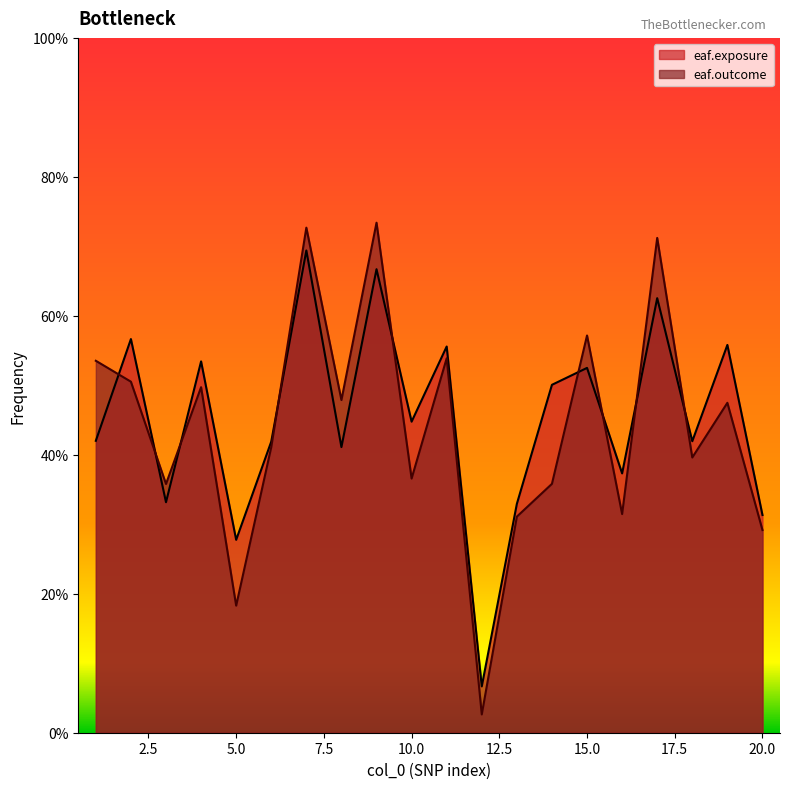

List the series in order of their overall mean, highest first.

eaf.exposure, eaf.outcome